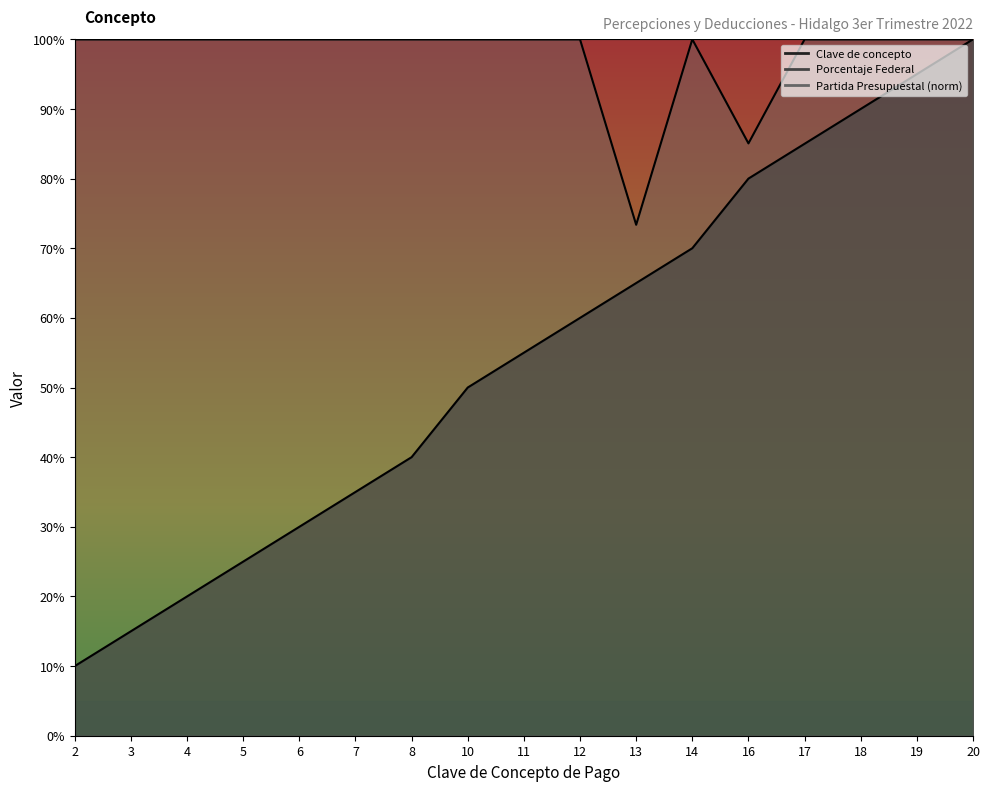

Where does the Partida Presupuestal series first go above 99?

2